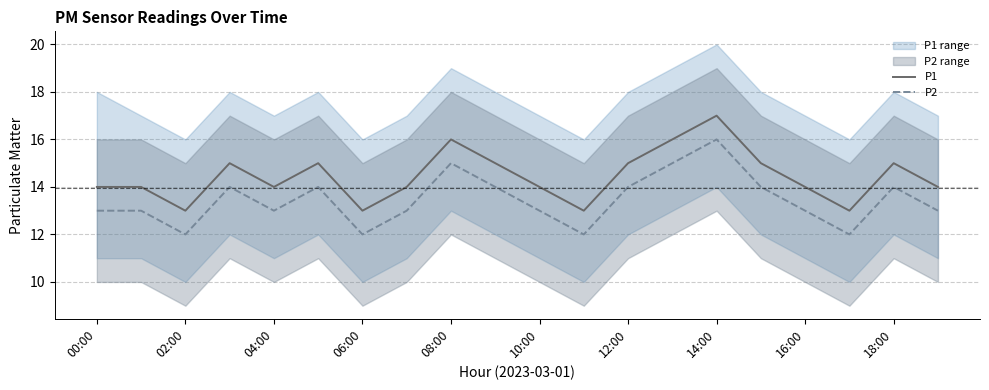

Reading left to right, extract all data points from this chart.

P1: 14	14	13	15	14	15	13	14	16	15	14	13	15	16	17	15	14	13	15	14
P2: 13	13	12	14	13	14	12	13	15	14	13	12	14	15	16	14	13	12	14	13